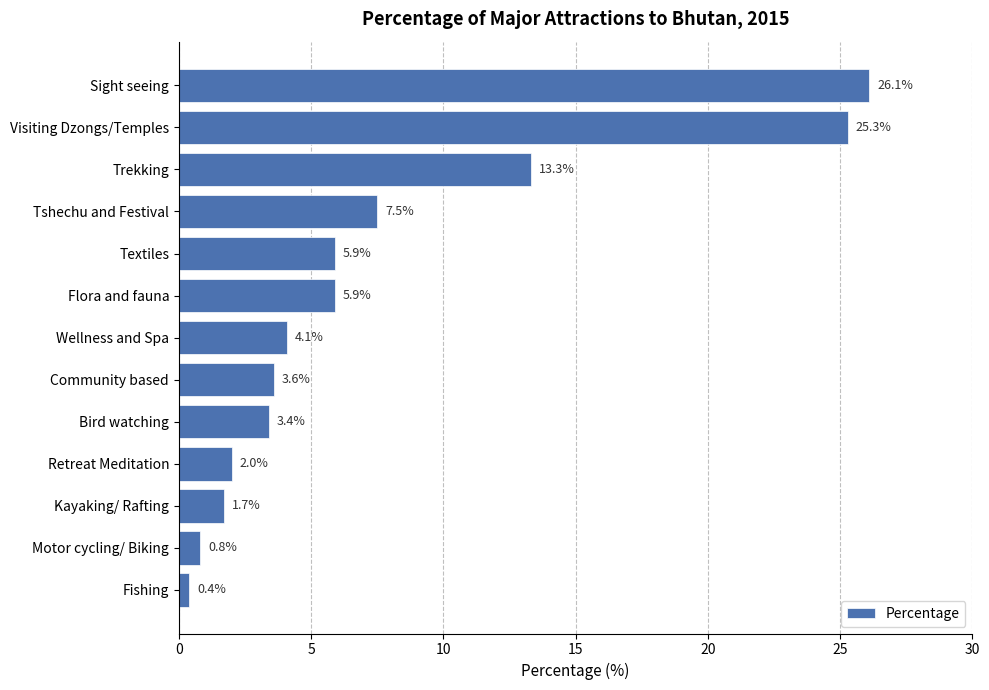

What is the difference between the maximum and minimum values?

25.7